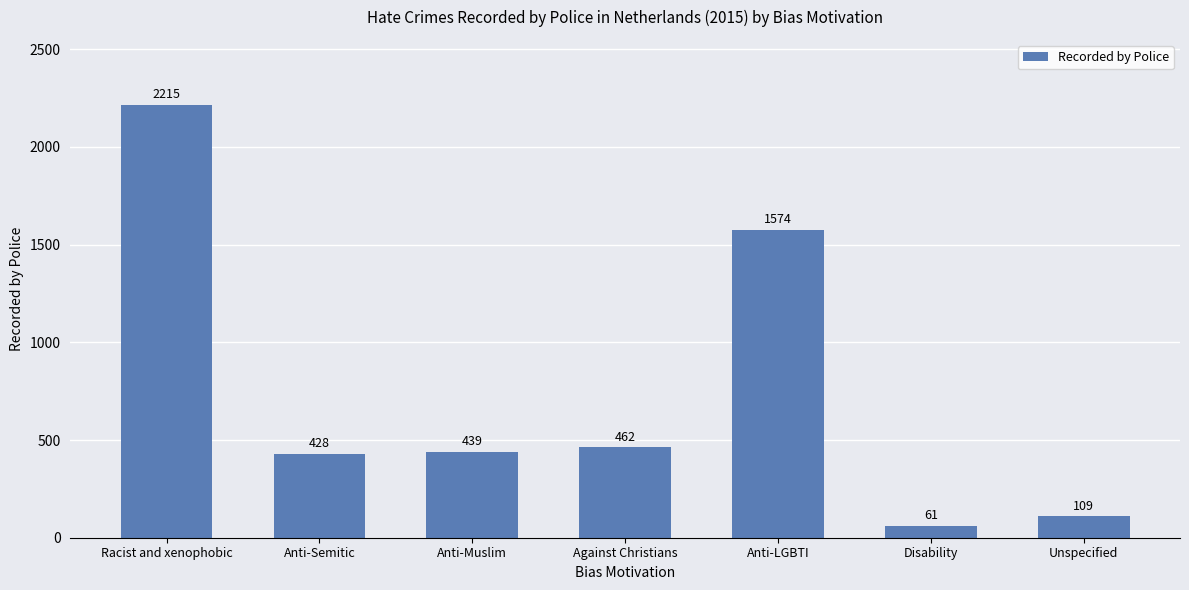

The value at Against Christians is 762. True or false?

False